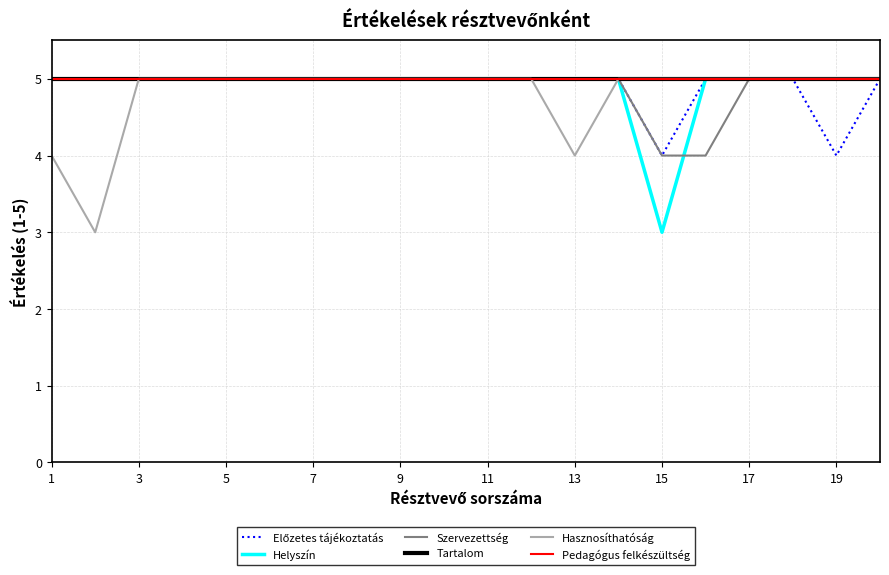

Which series has the largest total across all categories?

Tartalom